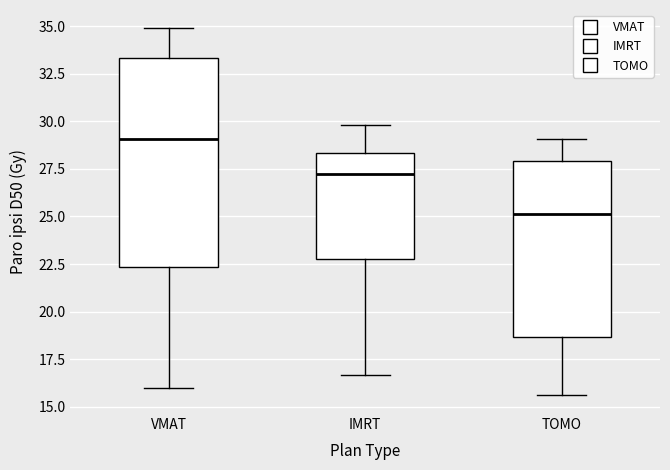

Reading left to right, transcribe this box plot: for each box, give where its median line is, the range the box spans, and where its two whiskers end, as read against the y-axis. The values are not printed on the chart, so give them approximately, as read against the axis.

VMAT: median 29.0, box 22.5 to 33.5, whiskers 16.0 to 35.0
IMRT: median 27.0, box 23.0 to 28.5, whiskers 16.5 to 30.0
TOMO: median 25.0, box 18.5 to 28.0, whiskers 15.5 to 29.0